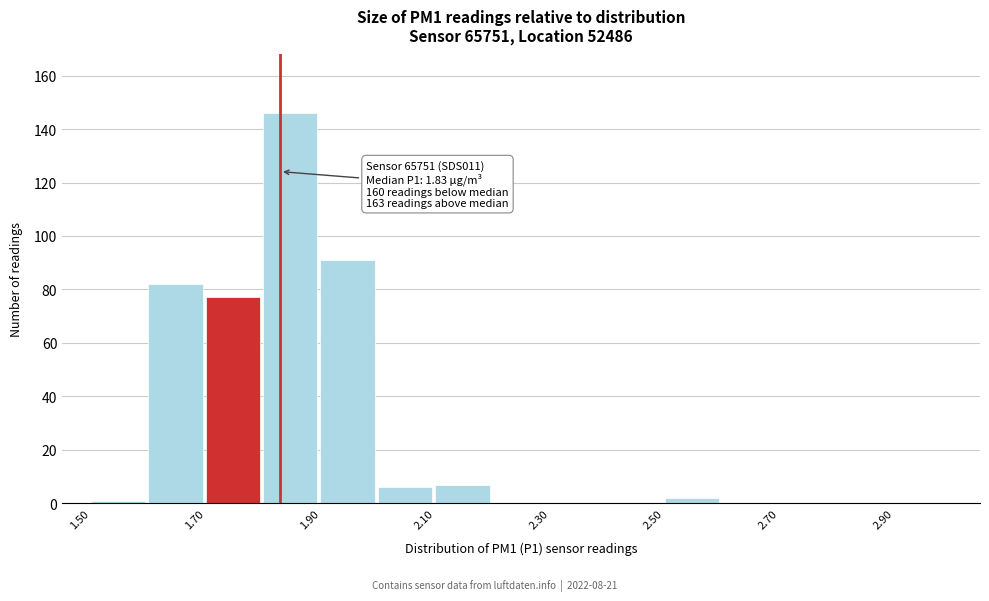

Over which range of the x-axis is the bar tallest?

1.8 to 1.9